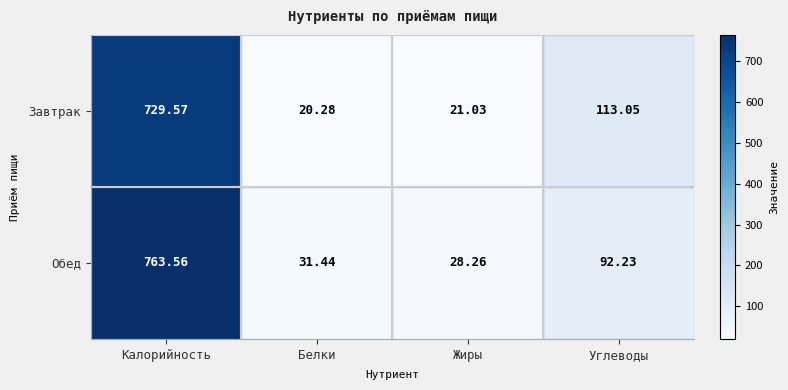

At how many categories does at least one series exceed 760?

1